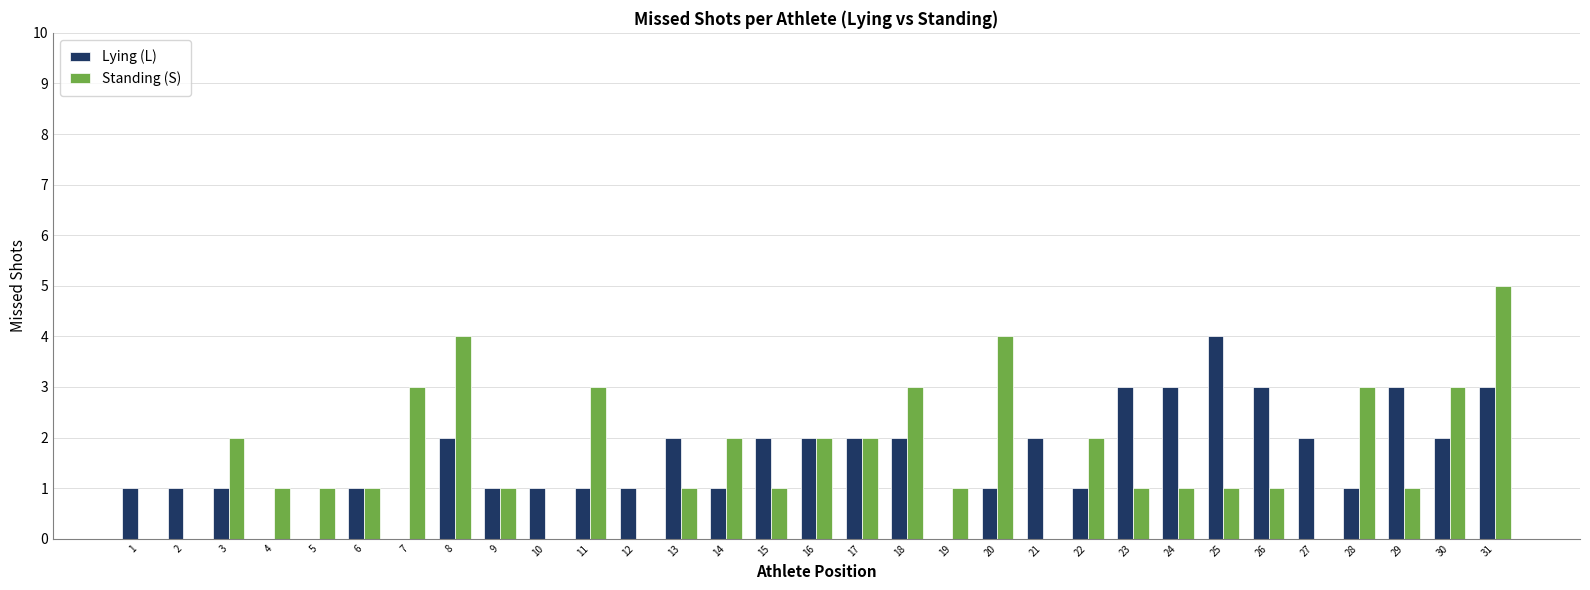

Does the chart contain stacked bars?

No